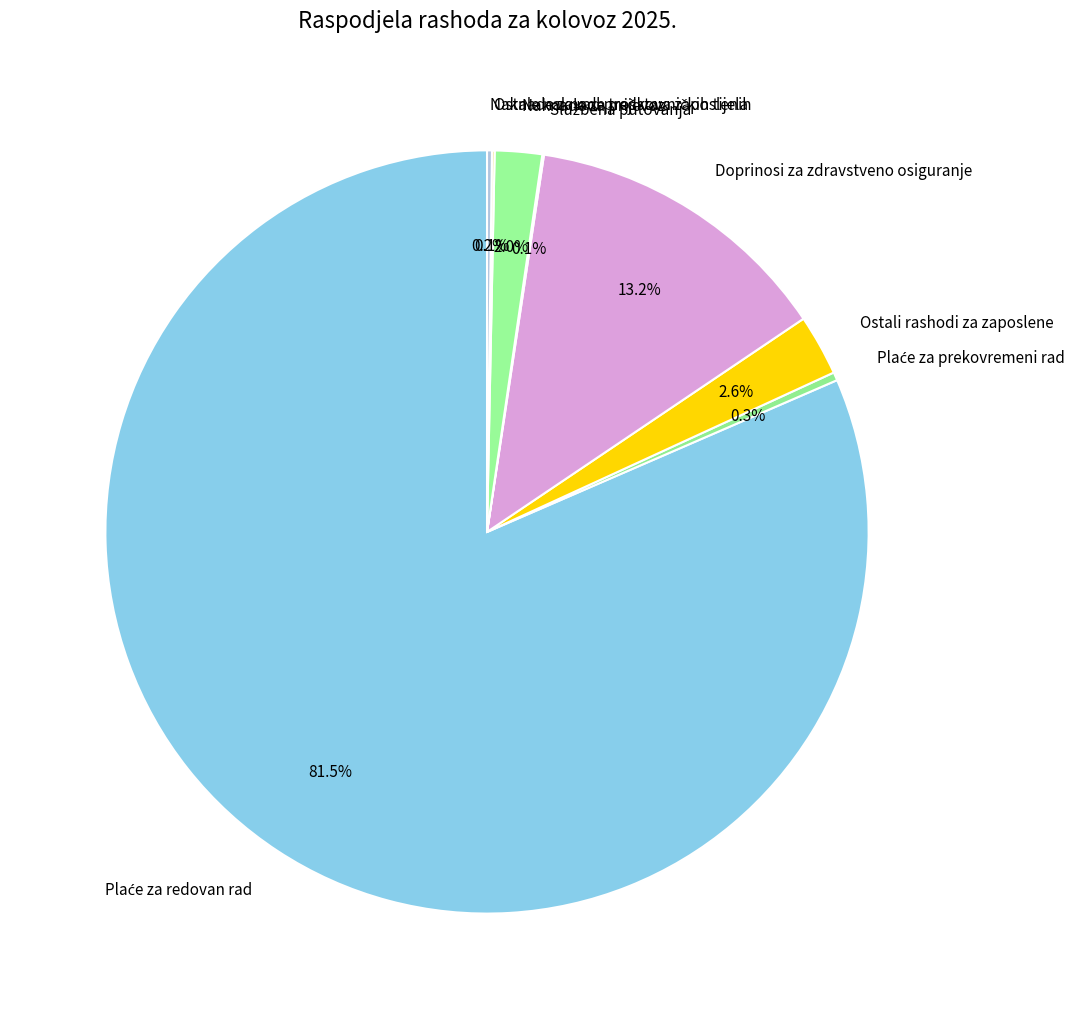

Combined, what portion of the pie is Doprinosi za zdravstveno osiguranje and Ostali rashodi za zaposlene?

15.8%